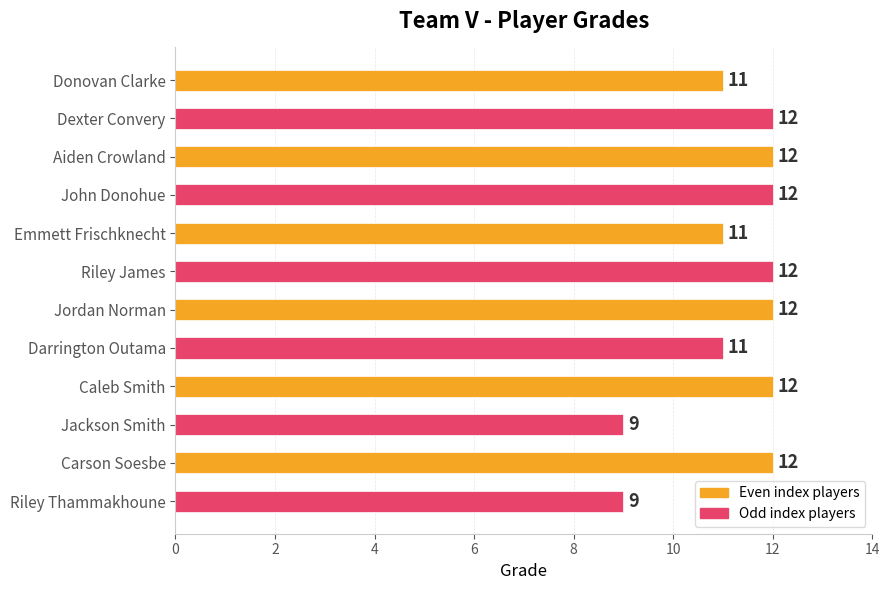

True or false: the data shows 21 at Aiden Crowland.

False